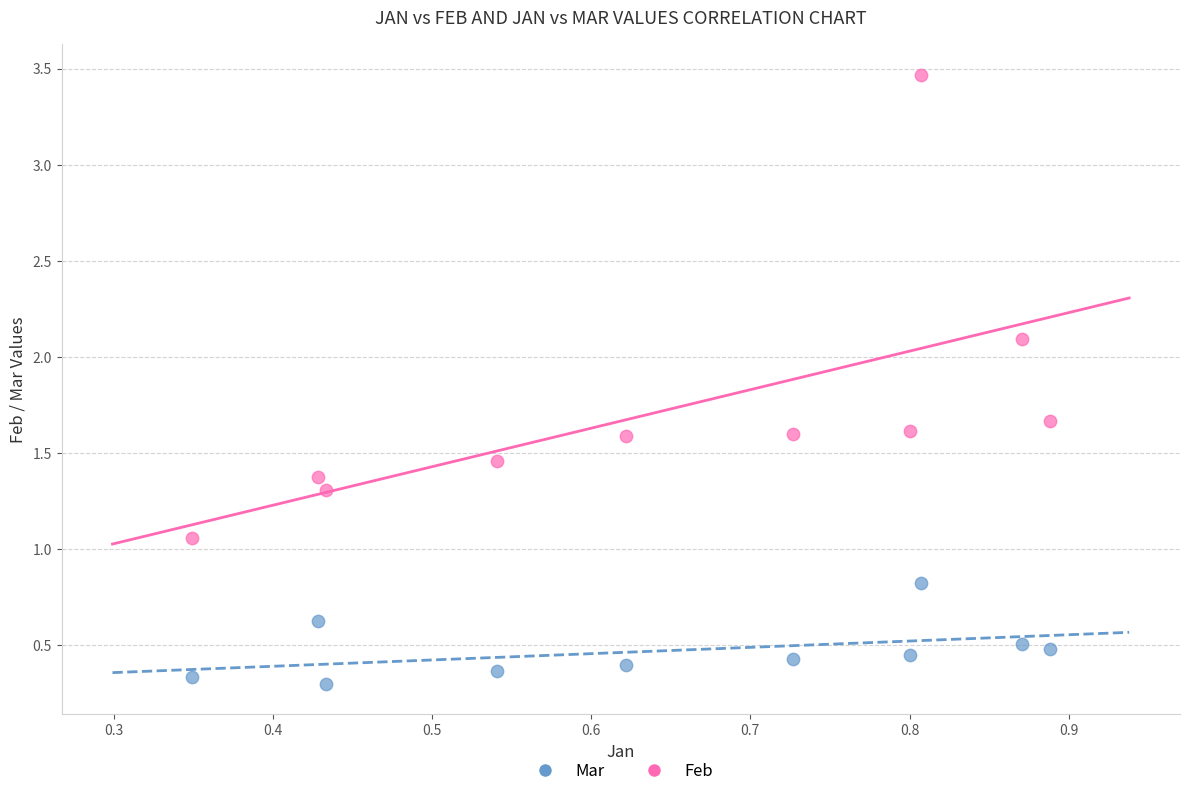

In the Feb series, what Y value is closest to 2?

2.1